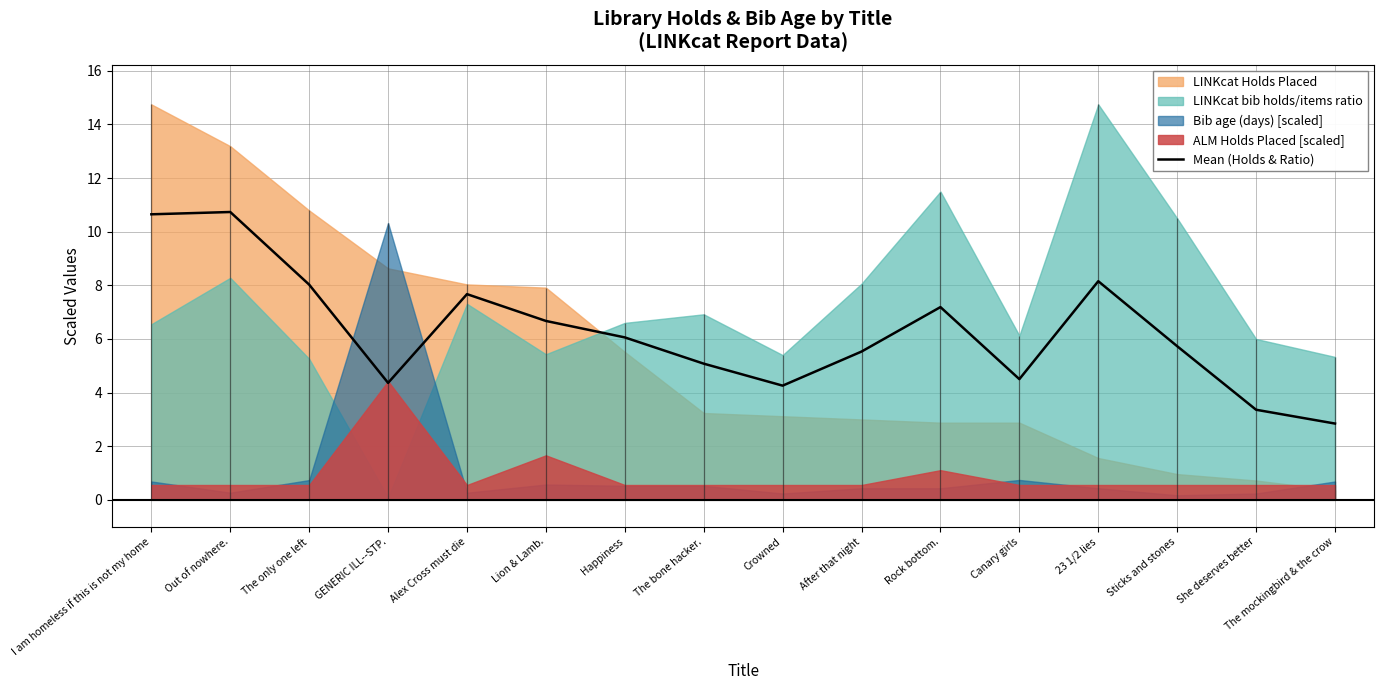

At which category does the data reach its first local valley?

GENERIC ILL--STP.